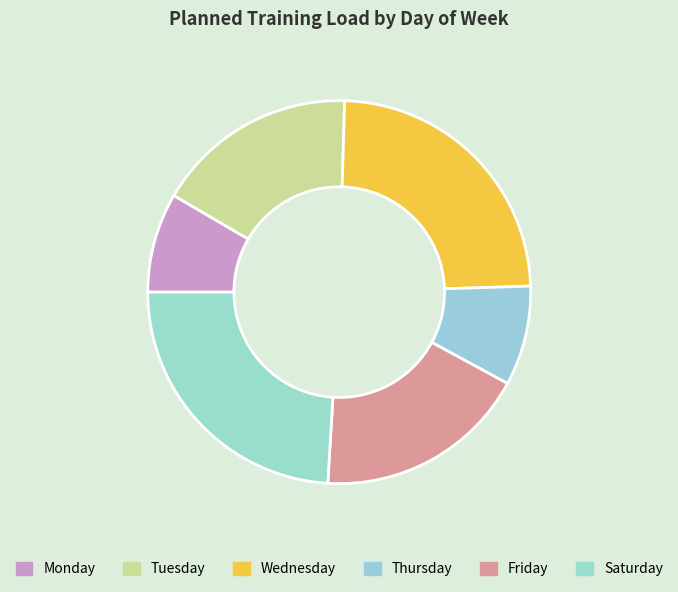

Count the number of slices in the pie.

6